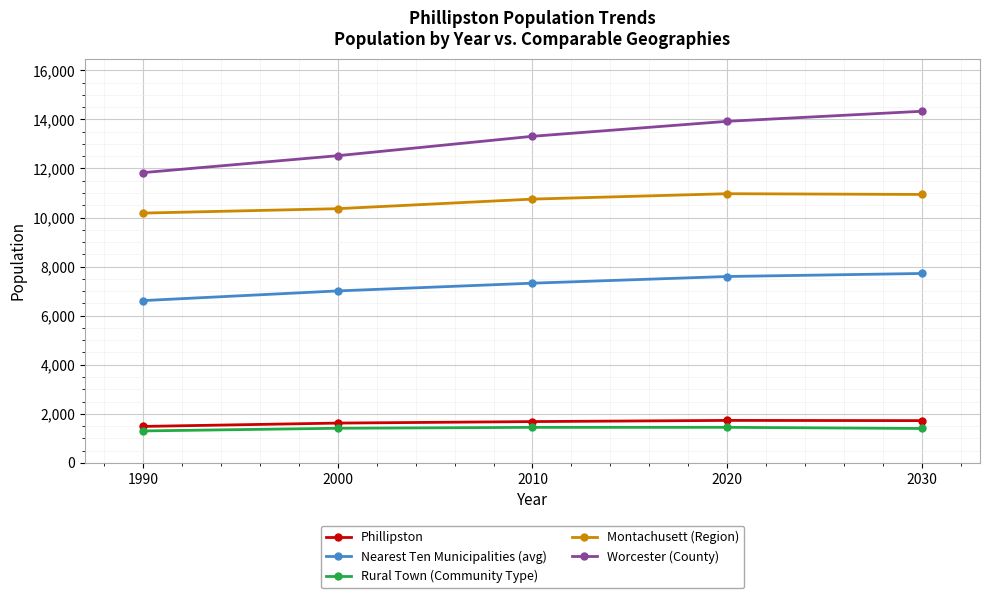

Where is Worcester (County) nearest to the value 13080?

2010